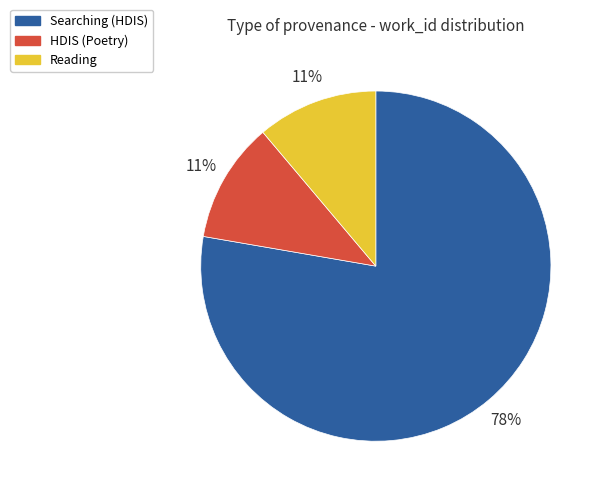

True or false: Searching (HDIS) accounts for 78% of the total.

True